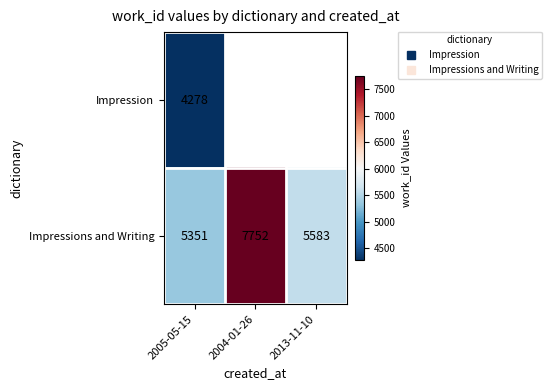

How many data points in Impressions and Writing are above 5583?

1